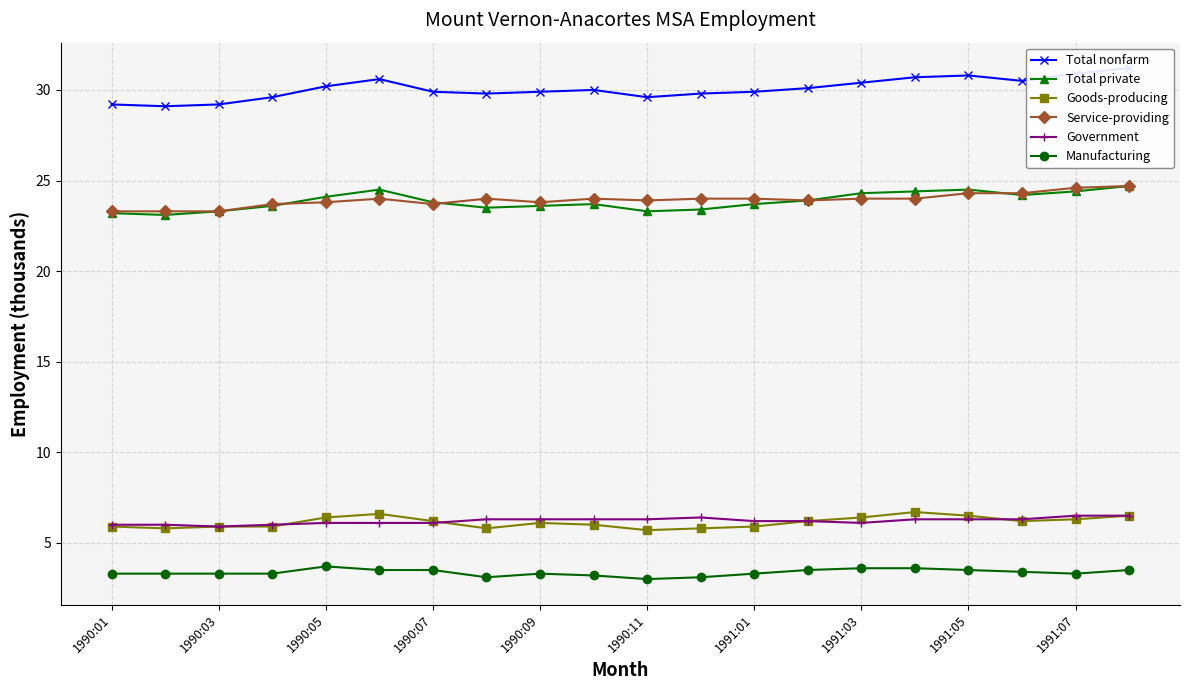

True or false: Government and Manufacturing cross at least once.

False